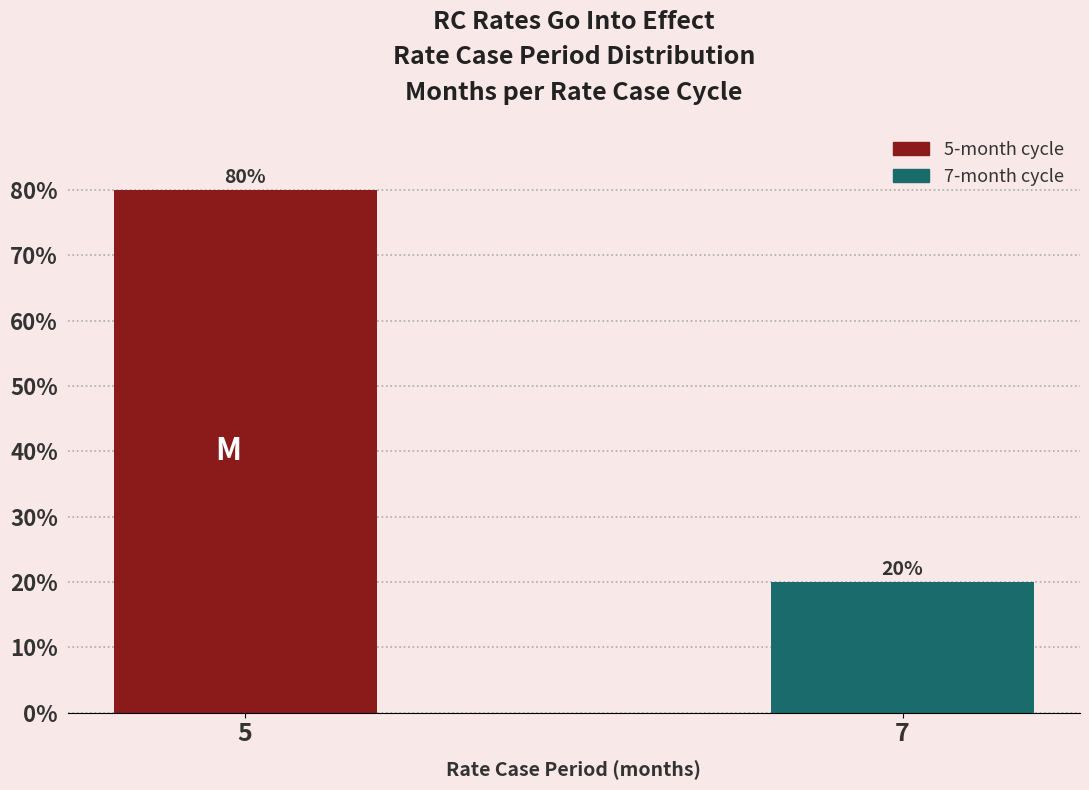

Reading right to left, transcribe all the data shown in this chart.

20	80